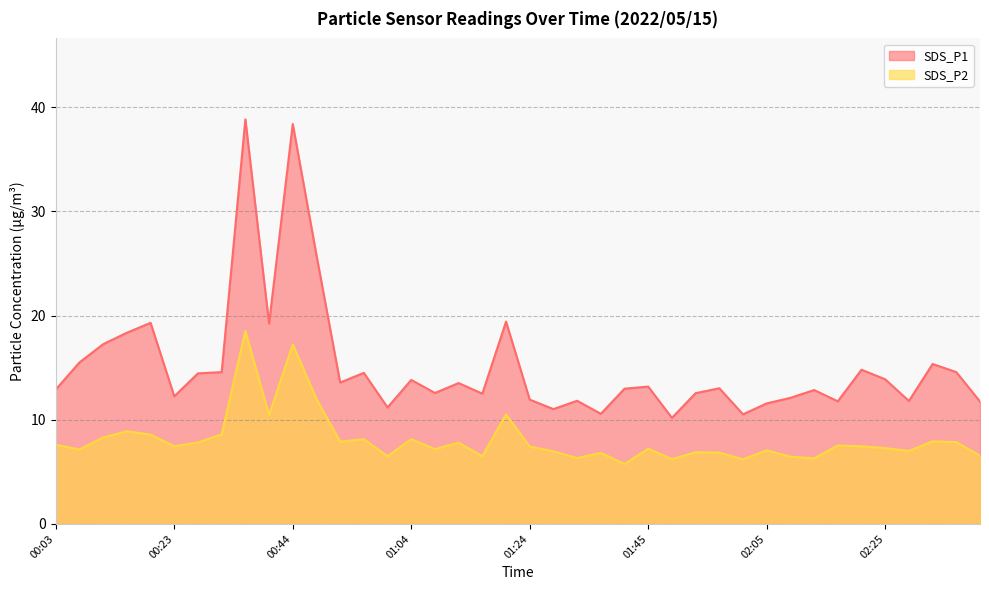

Which series has the largest total across all categories?

SDS_P1